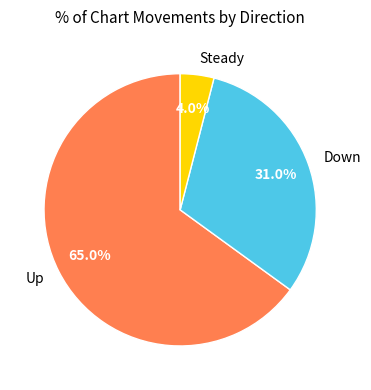

Which category has the biggest portion of the pie?

Up